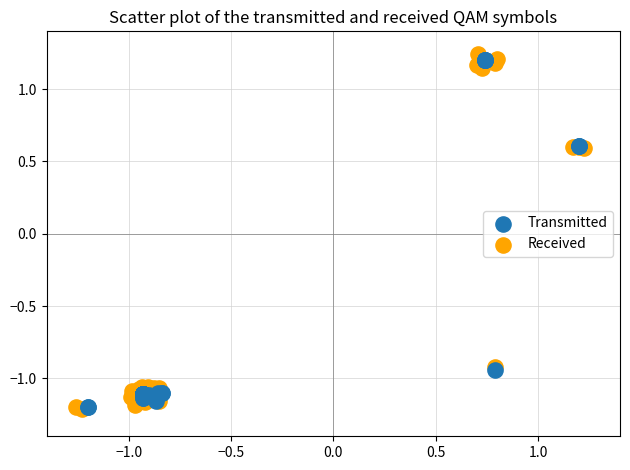

What are all the series names shown in the legend?

Transmitted, Received